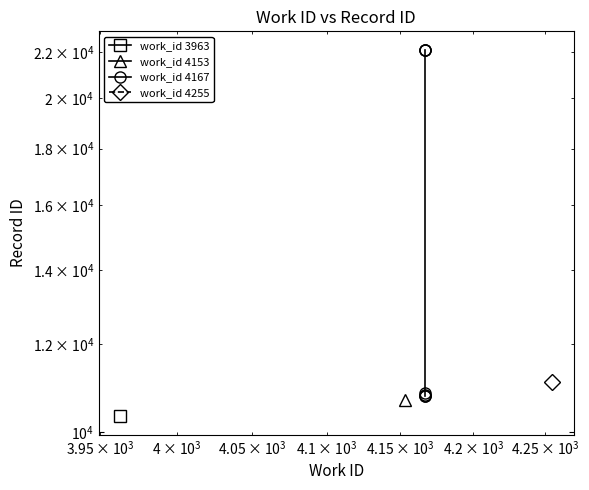

How many data points does each series have?

7